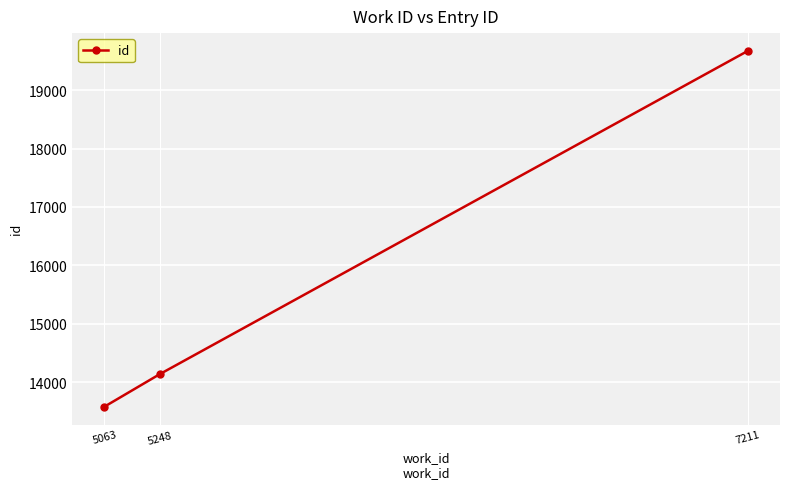

How many series are shown in this chart?

1